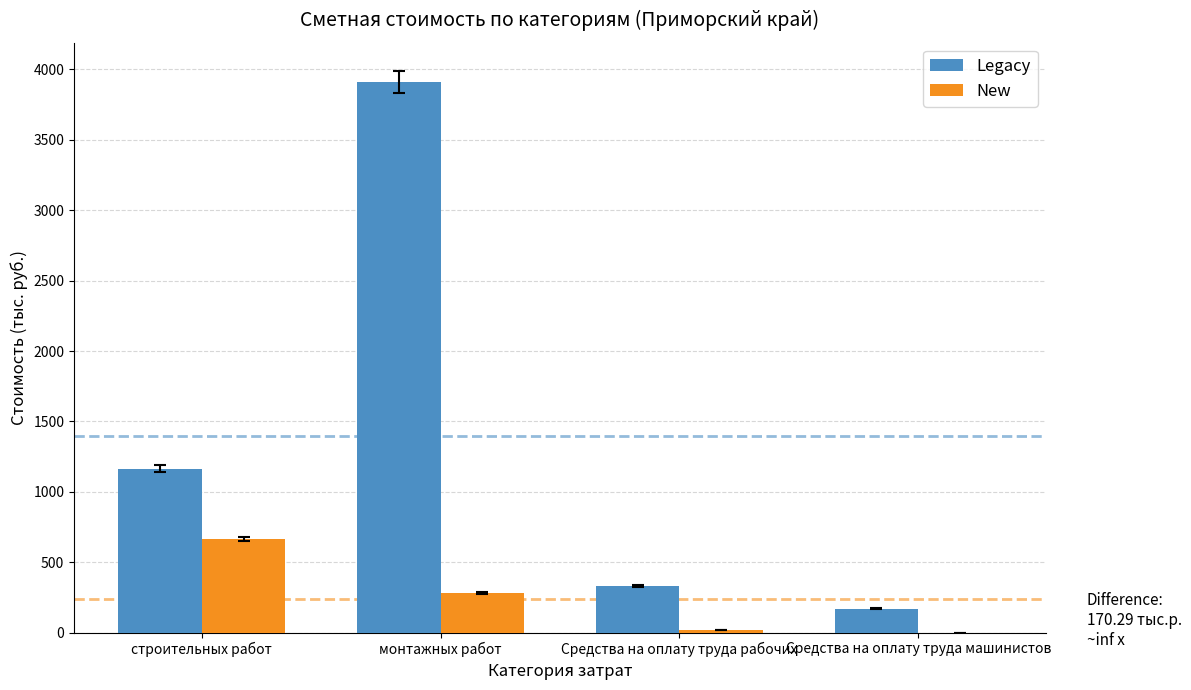

Are the bars horizontal?

No